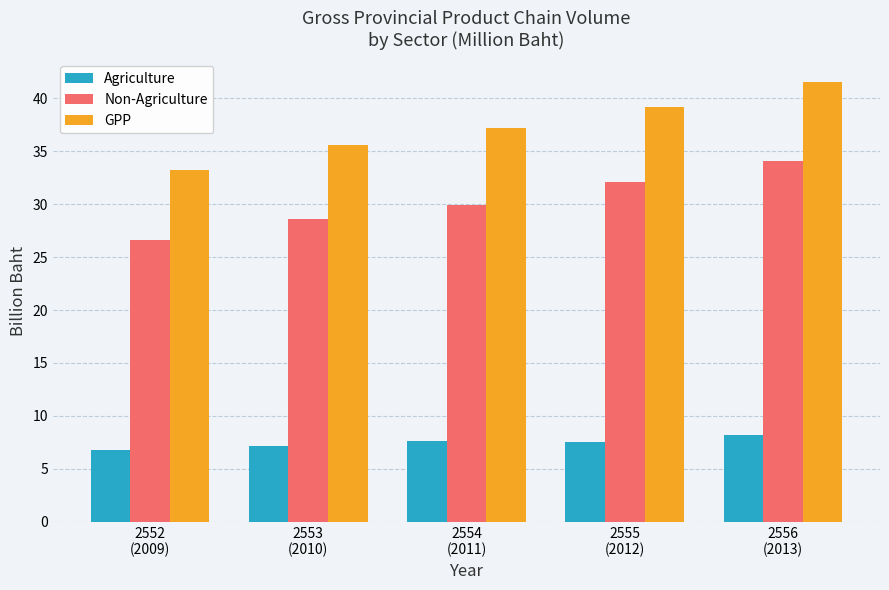

Which series changed the most between 2554
(2011) and 2555
(2012)?

Non-Agriculture